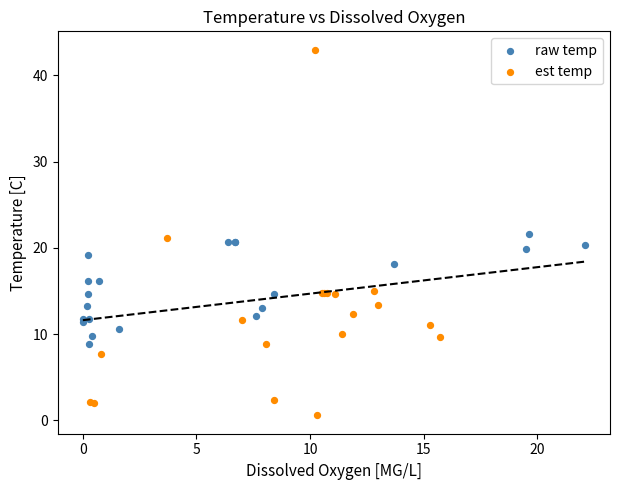

Which series reaches the maximum Y coordinate?

est temp